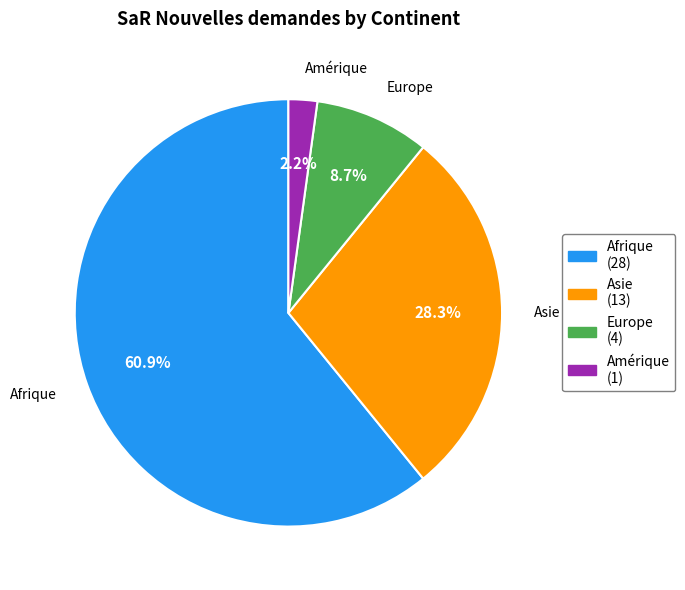

Is there any slice that represents more than half of the pie?

Yes